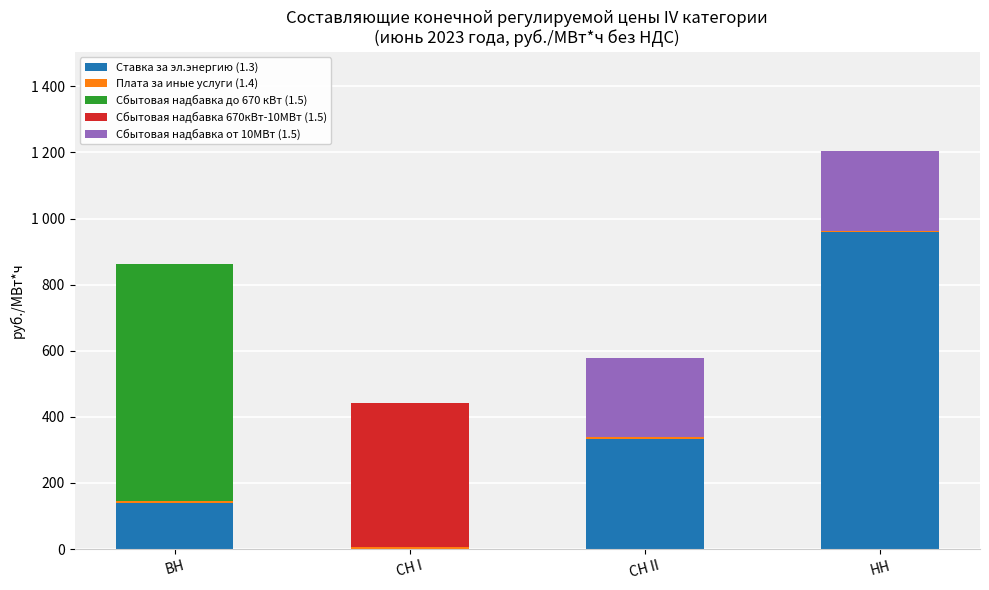

Are the bars horizontal?

No